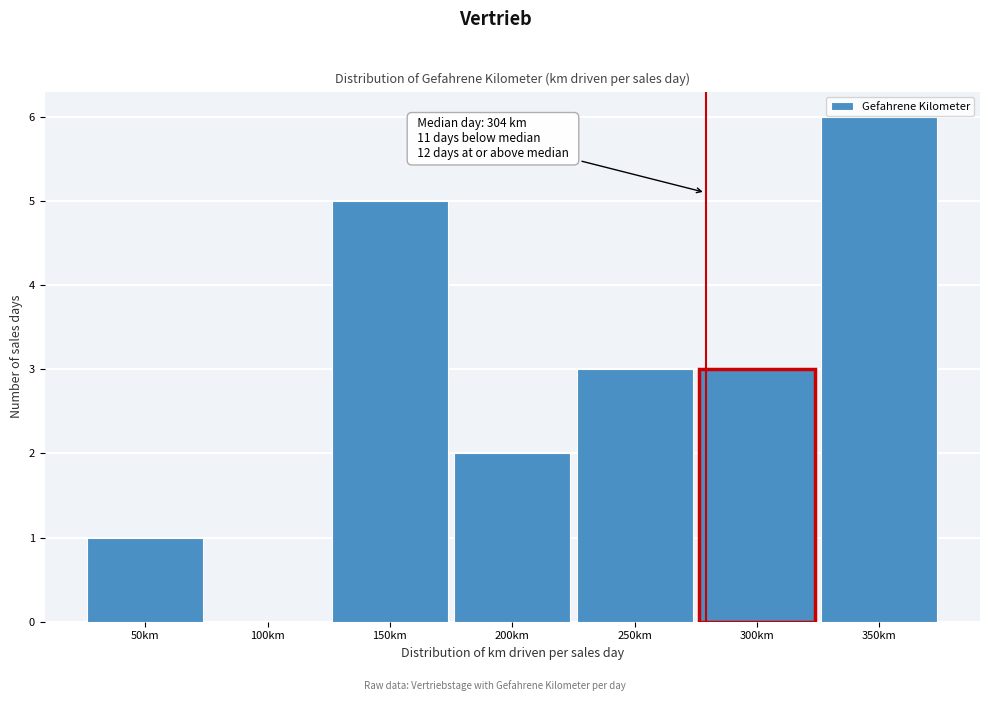

Reading left to right, extract all data points from this chart.

50km=1	100km=0	150km=5	200km=2	250km=3	300km=3	350km=6